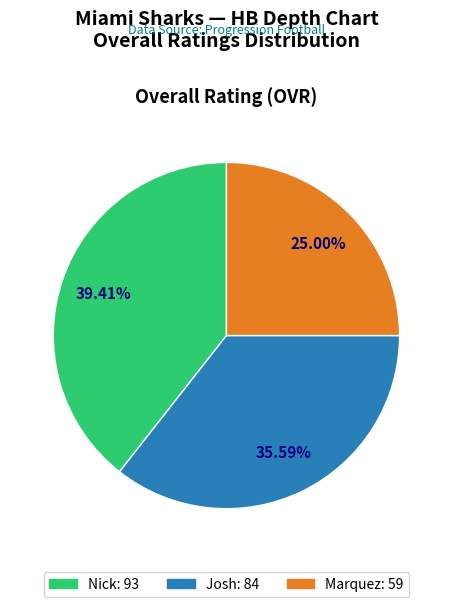

What percentage is the Josh slice, to the nearest percent?

36%